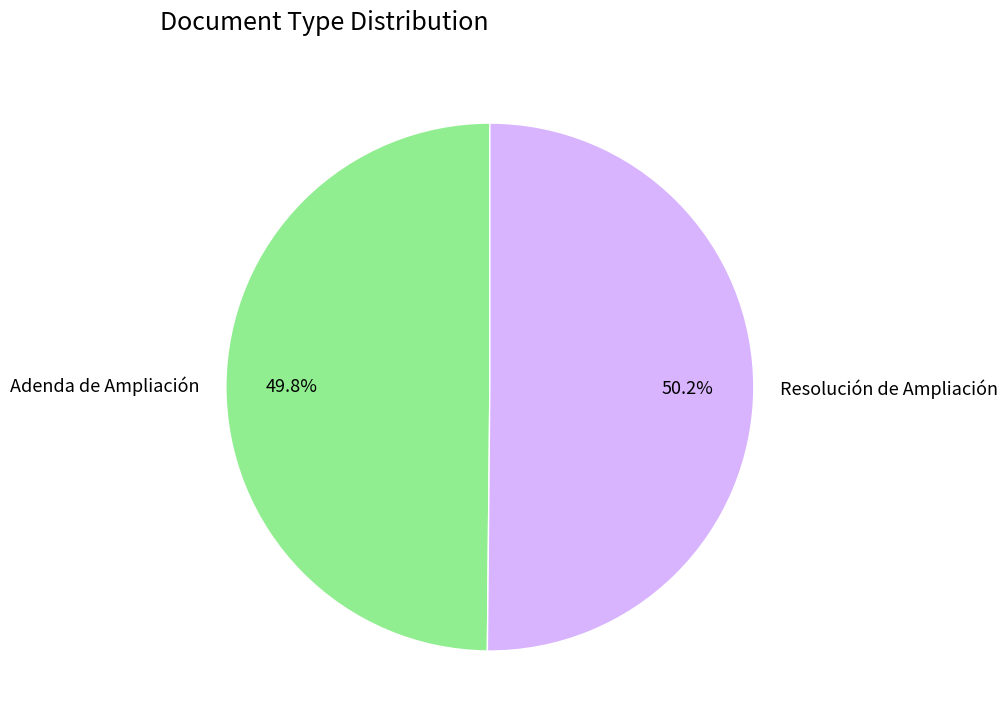

What percentage is the Adenda de Ampliación slice, to the nearest percent?

50%